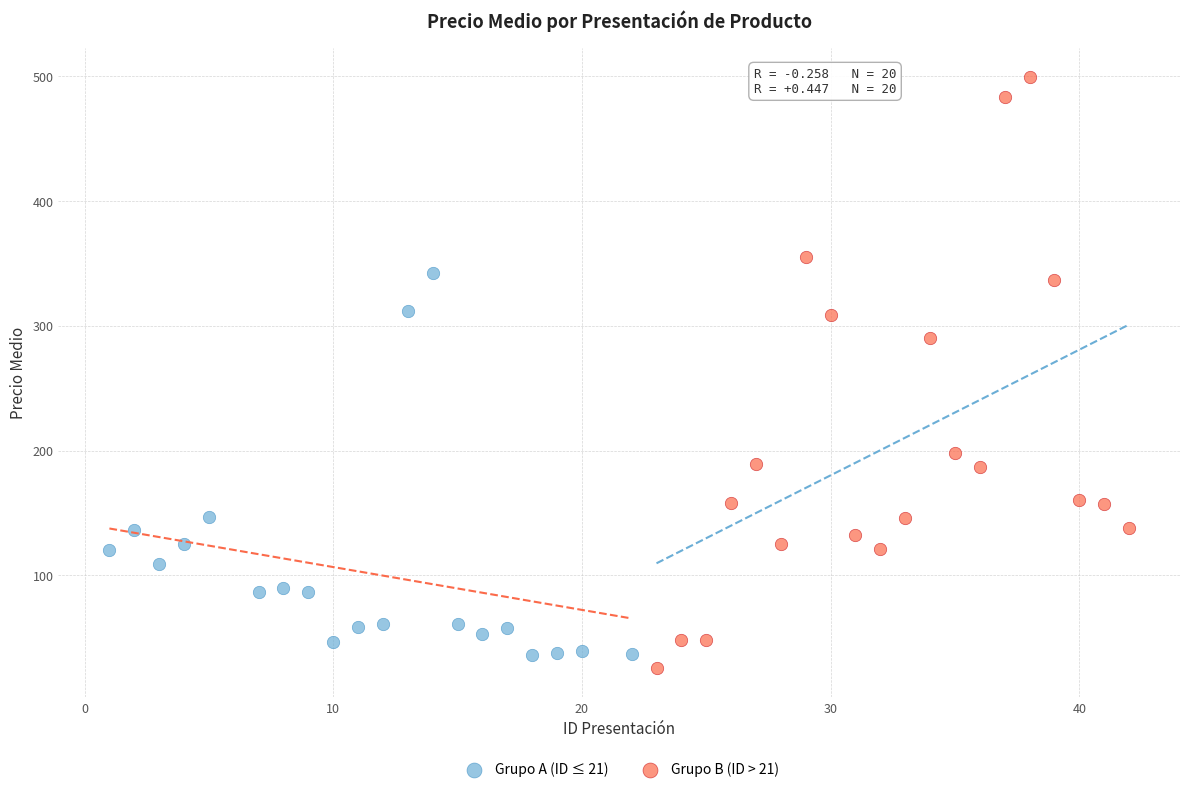

Which series contains the highest Y value?

Grupo B (ID > 21)